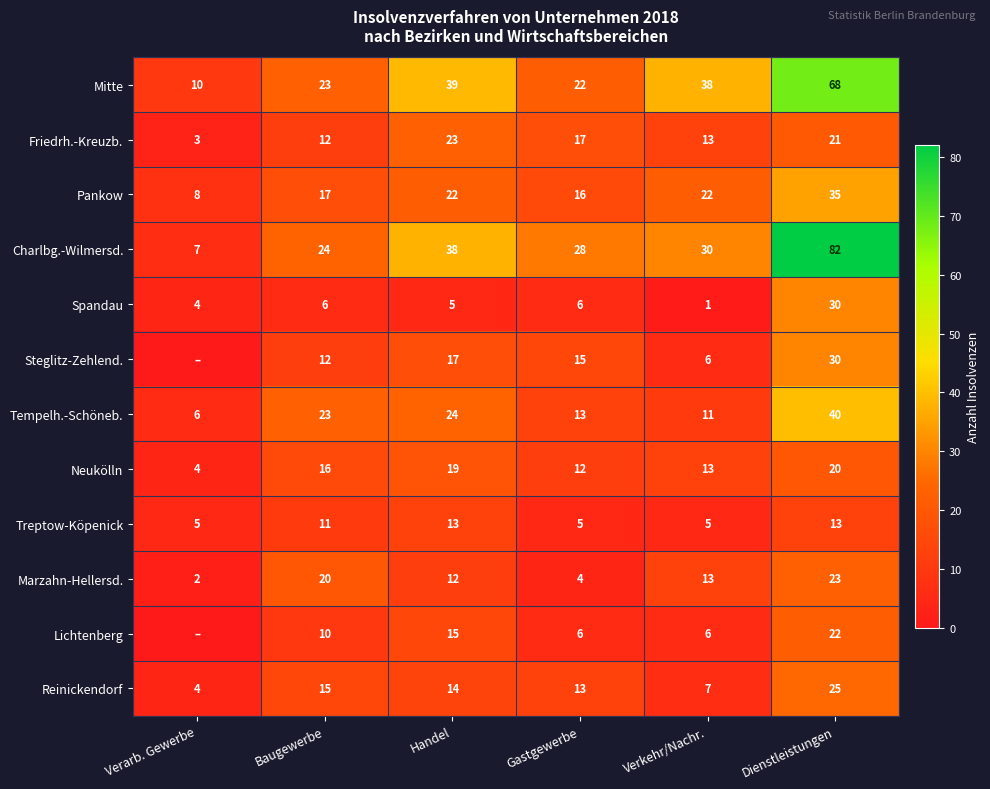

Count the number of data series in this chart.

12